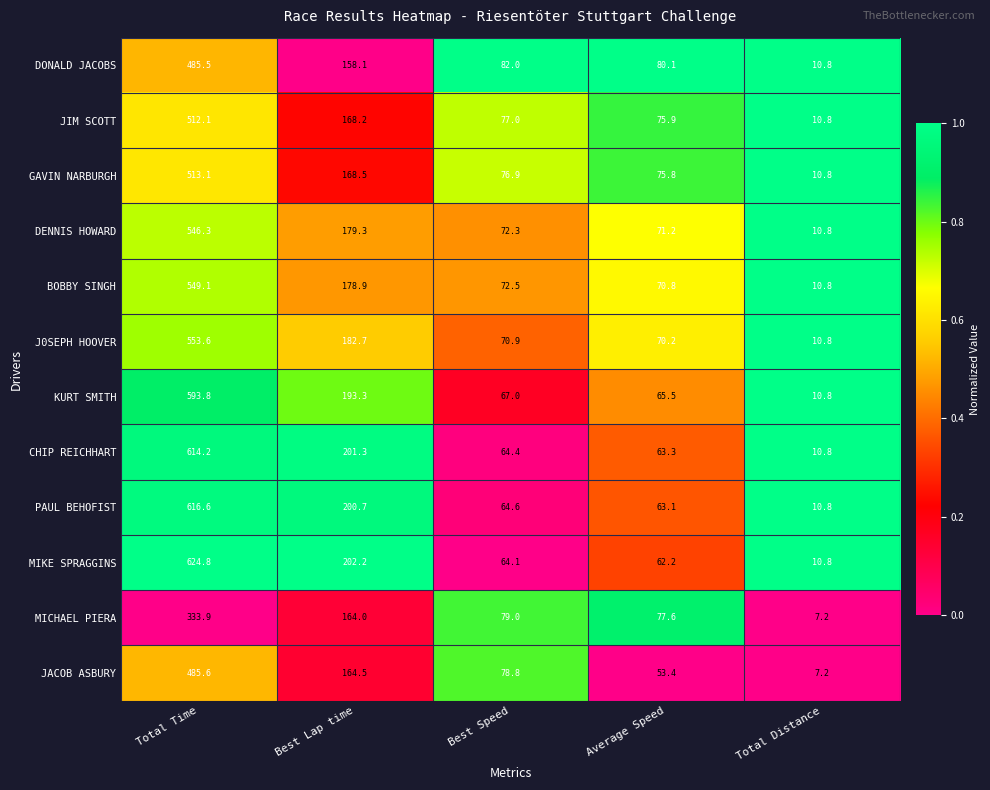

At which category does the chart reach its minimum across all series?

Total Distance